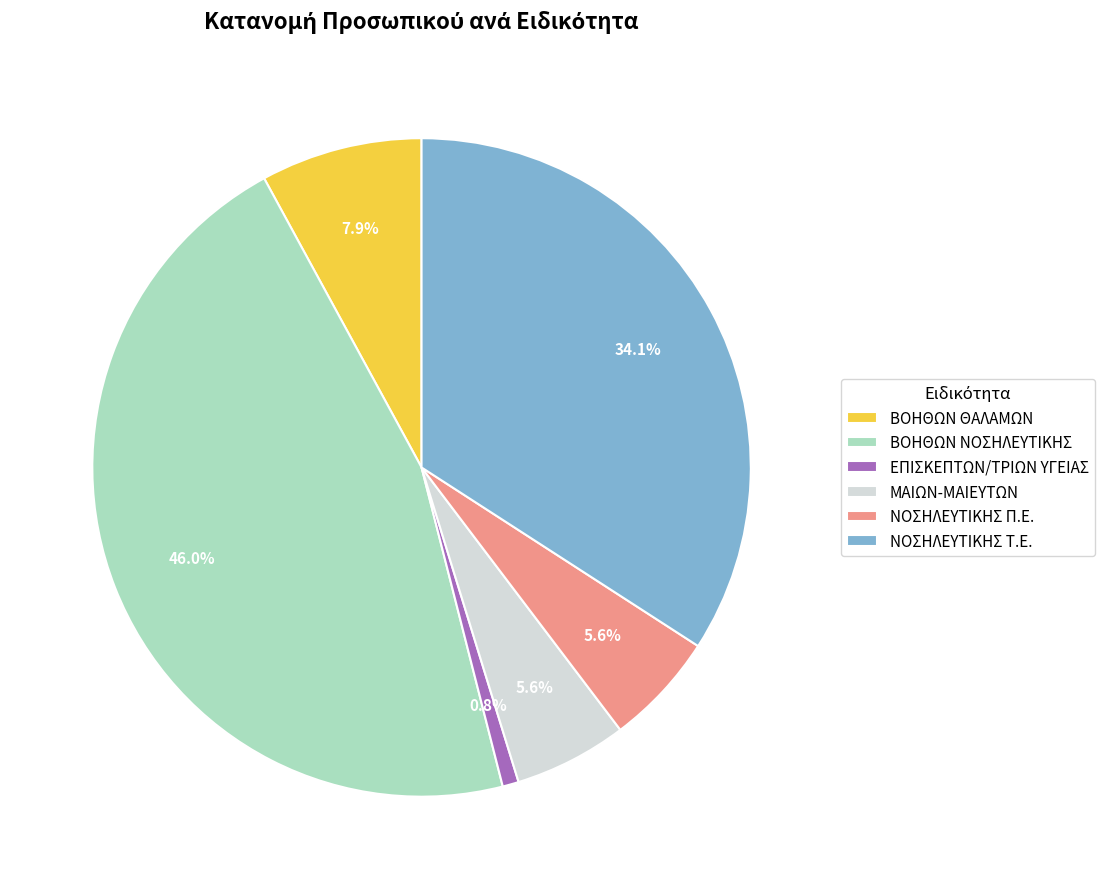

To the nearest percent, what is the average slice percentage?

17%